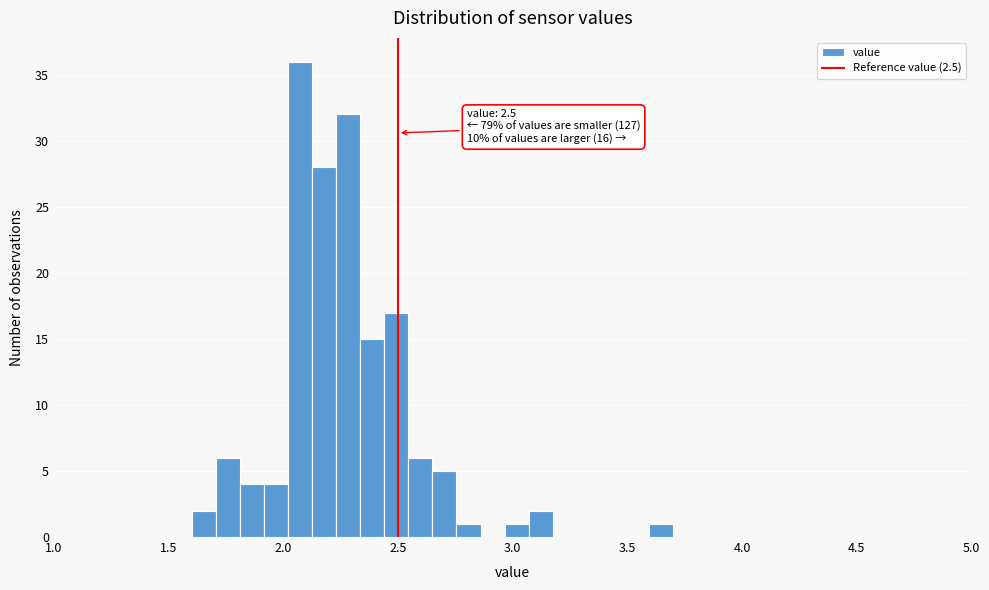

Read against the x-axis, roughly where is the centre of the tallest bar?

2.05